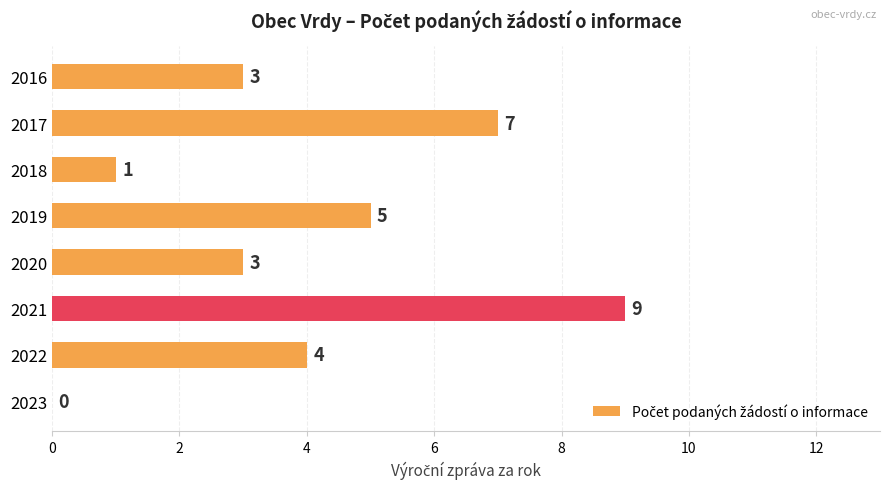

At which label is the value closest to 4?

2022